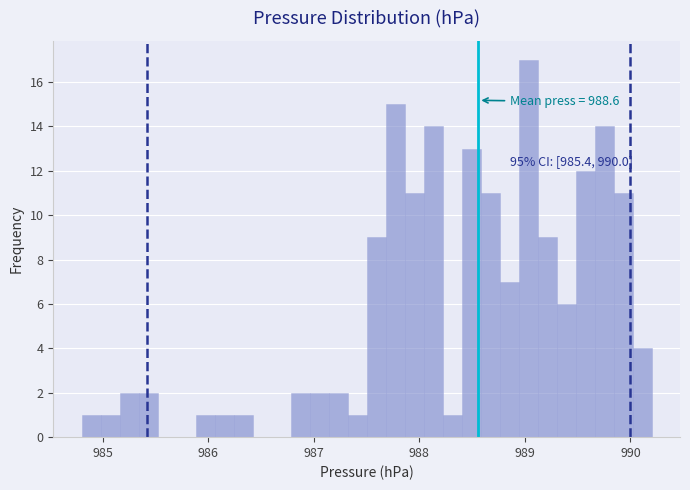

Around what value on the x-axis is the tallest bar? Give the approximate position of its centre, as read against the axis.

989.0